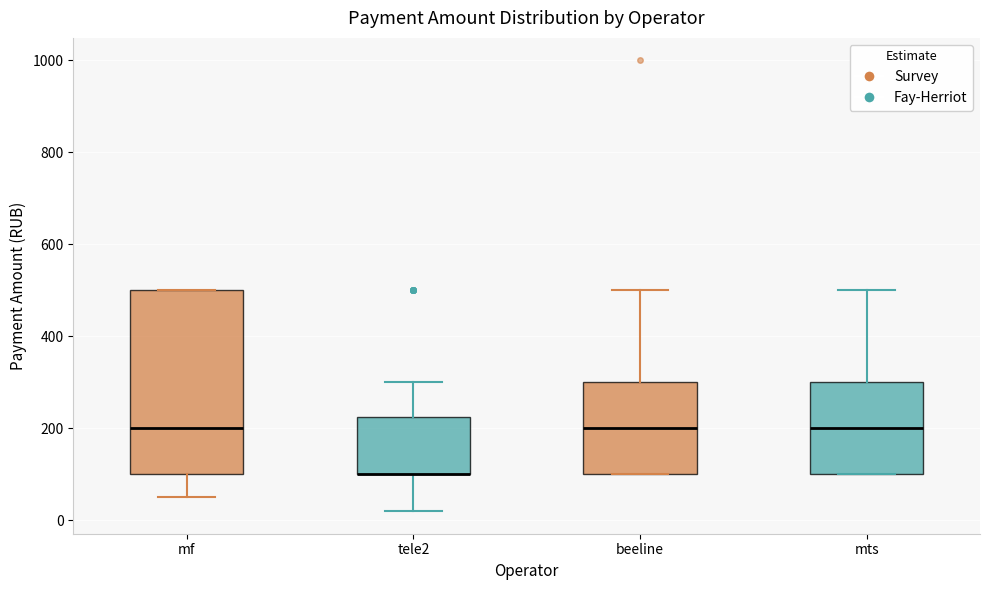

Reading left to right, transcribe this box plot: for each box, give where its median line is, the range the box spans, and where its two whiskers end, as read against the y-axis. The values are not printed on the chart, so give them approximately, as read against the axis.

mf: median 200, box 100 to 500, whiskers 60 to 500
tele2: median 100 (drawn on the box's lower edge), box 100 to 220, whiskers 20 to 300
beeline: median 200, box 100 to 300, whiskers 100 to 500
mts: median 200, box 100 to 300, whiskers 100 to 500